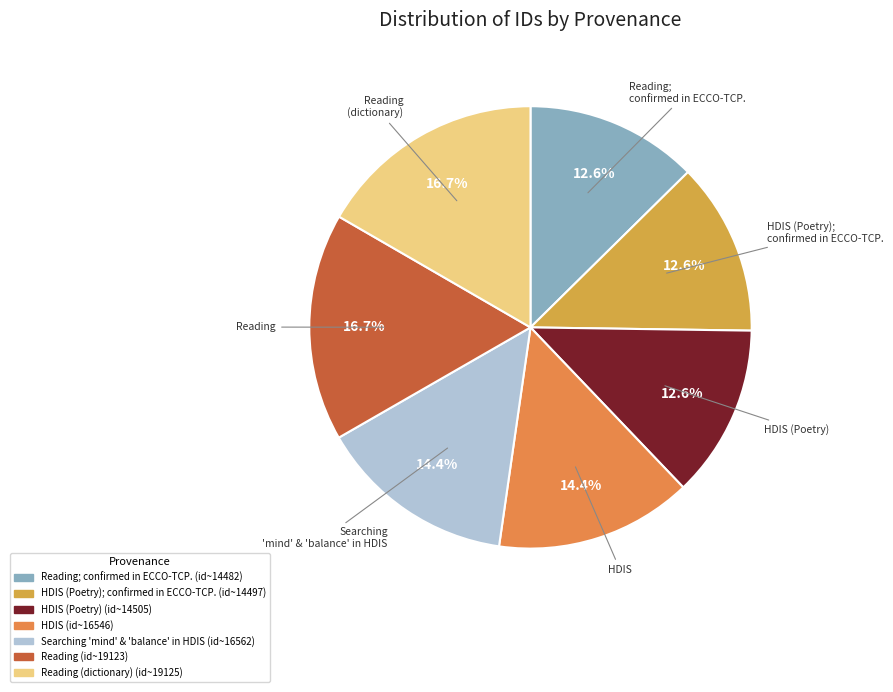

Is there a majority slice in this chart?

No